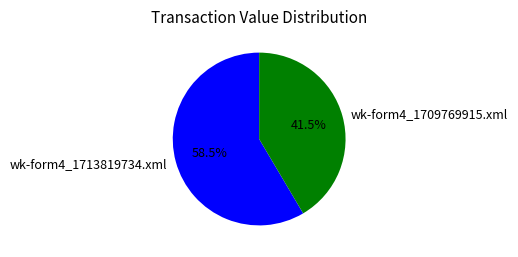

How many segments does this pie chart have?

2